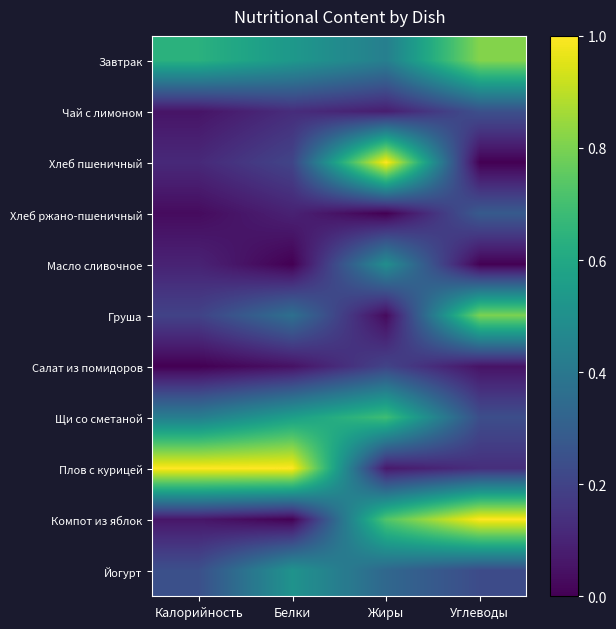

At how many categories does at least one series exceed 0?

4